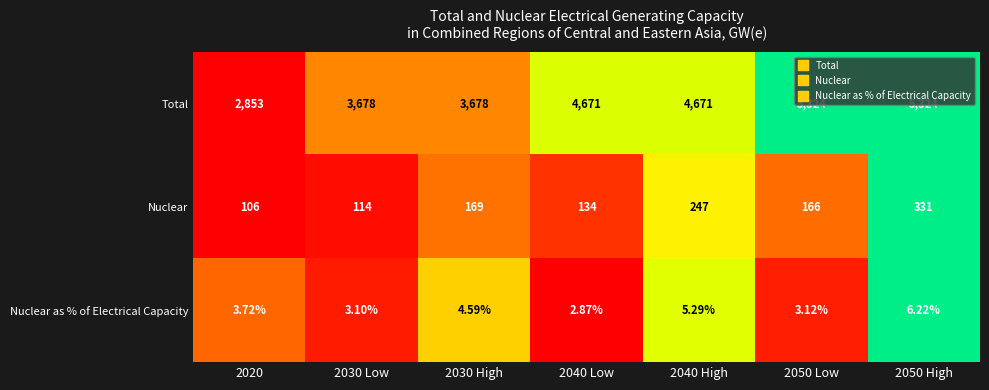

List the series in order of their peak value, highest first.

Total, Nuclear, Nuclear as % of Electrical Capacity